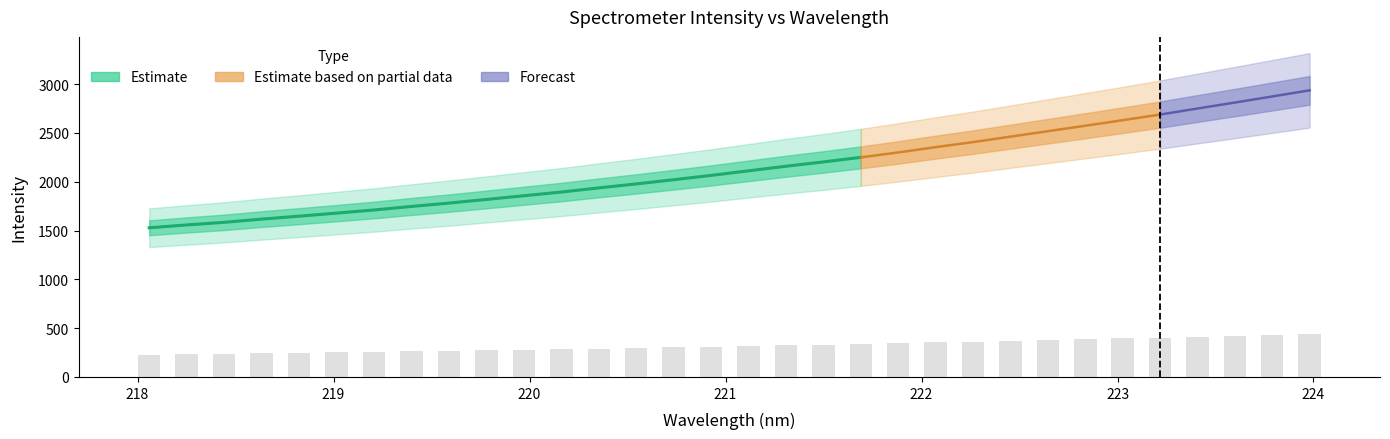

What is the smallest value displayed?

229.2